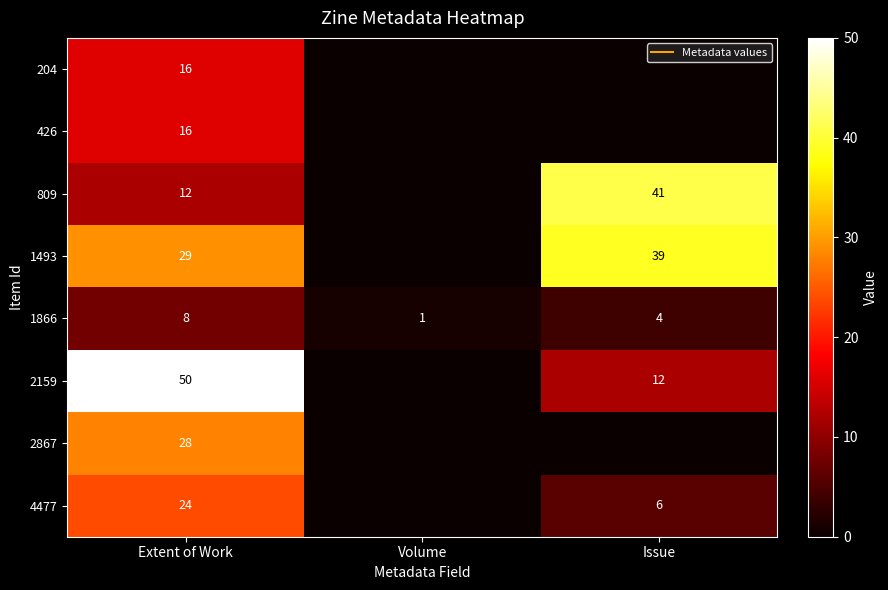

What is the approximate value of 1866 at Volume?

1